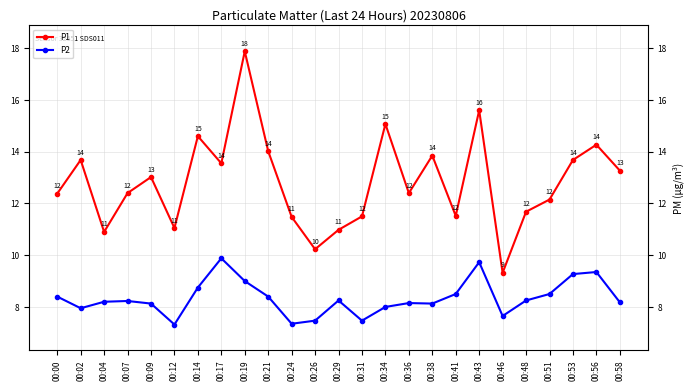

What is the sum of the P1 values at 00:38 and 00:34?

28.9